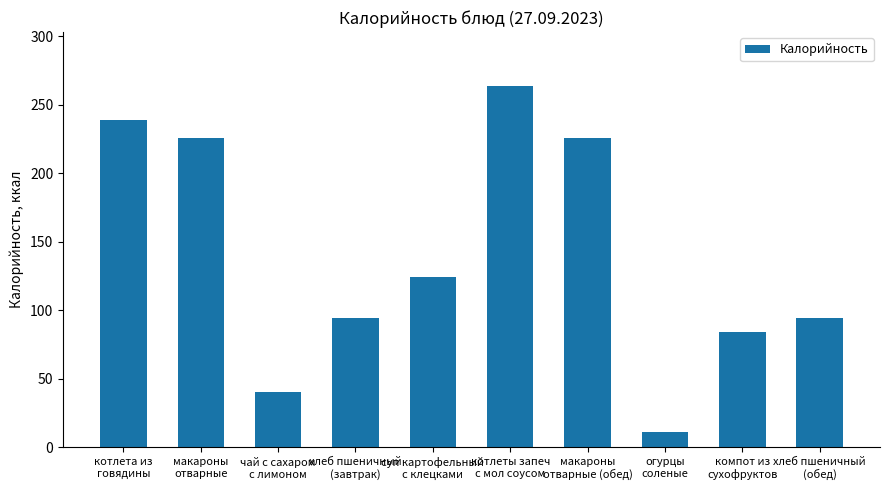

Where does the data first go above 124?

котлета из
говядины